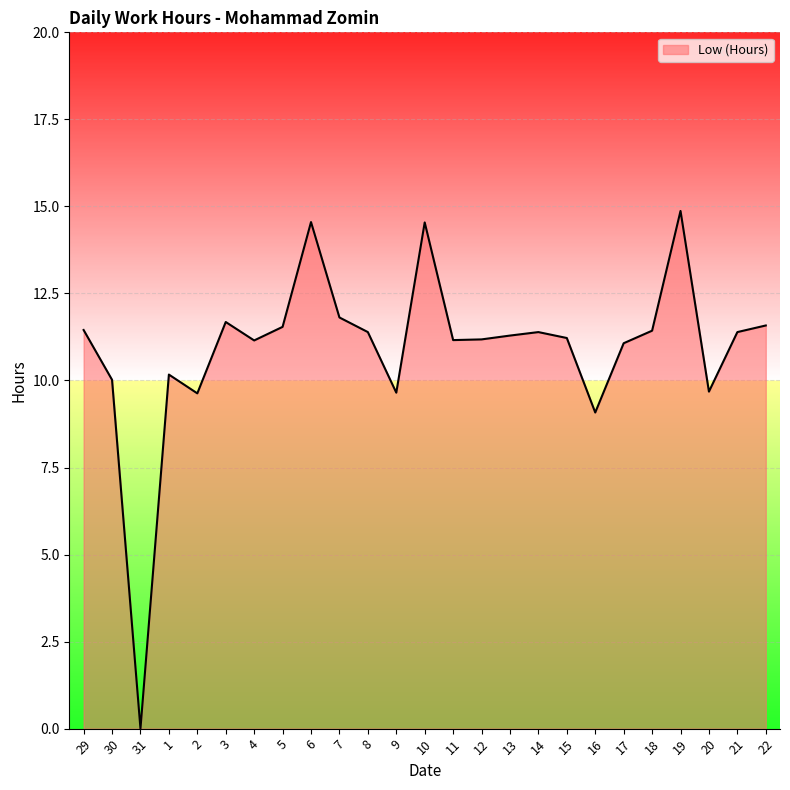

What is the difference between the values at 13 and 3?

0.4